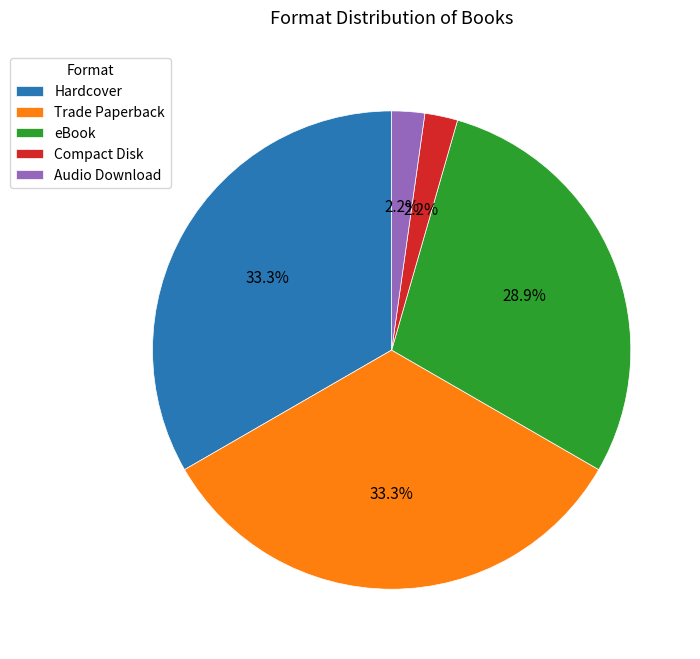

What is the ratio of the value at eBook to the value at Hardcover?

0.9